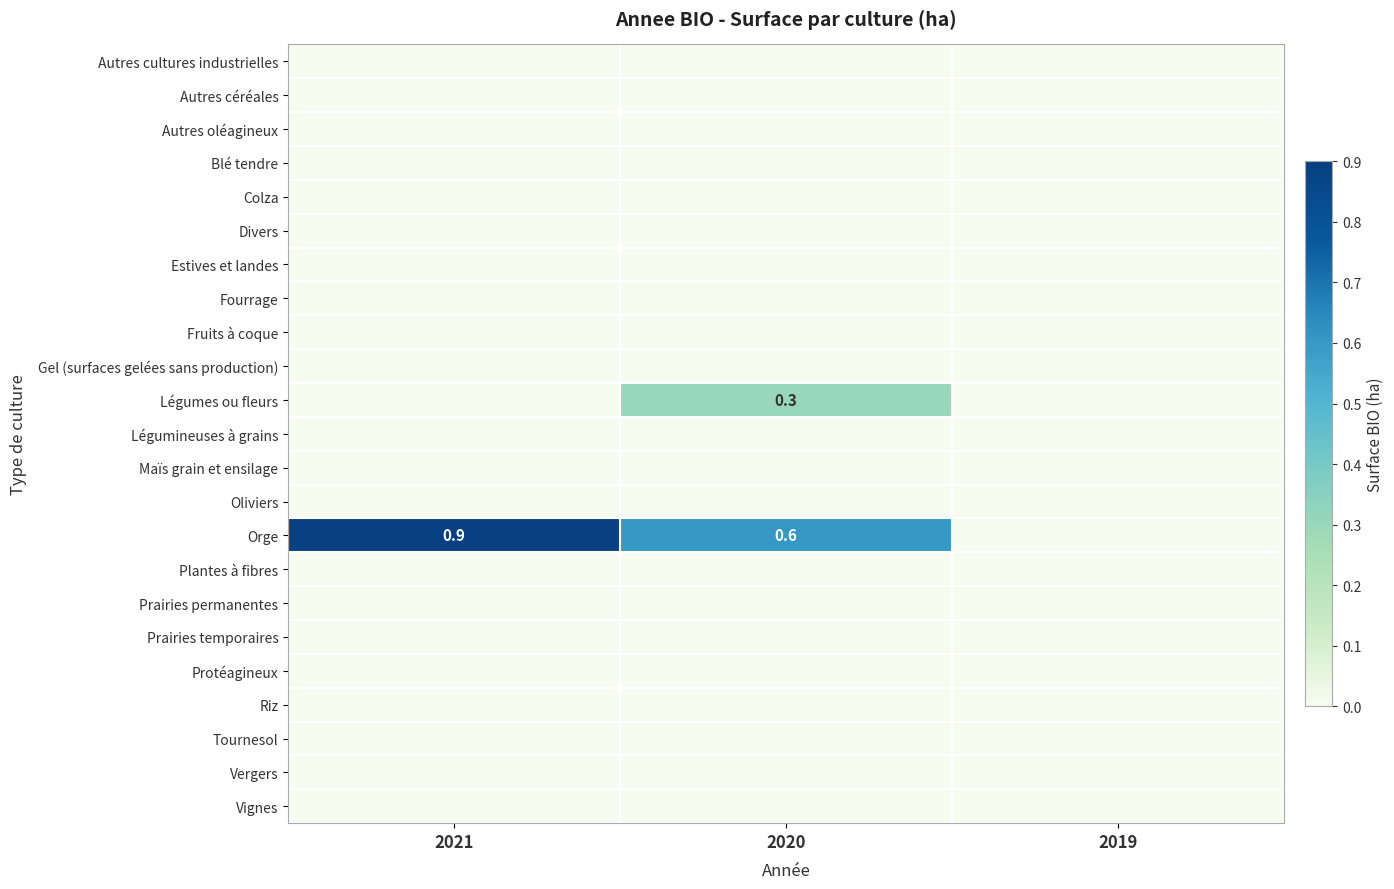

How many distinct data groups are displayed?

23